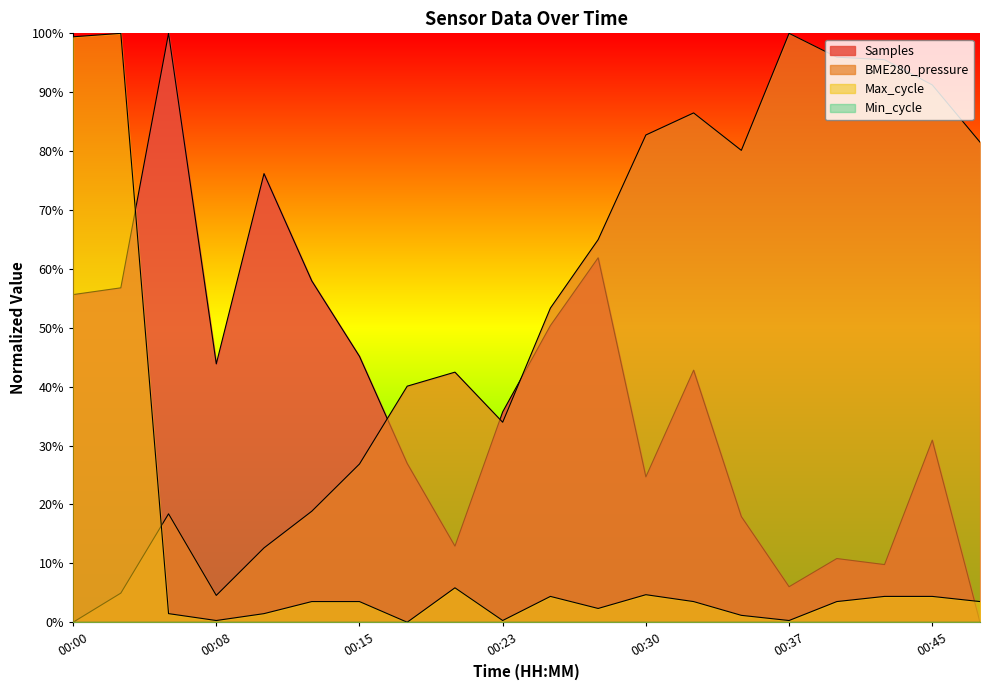

At which label does Samples reach its minimum?

00:47